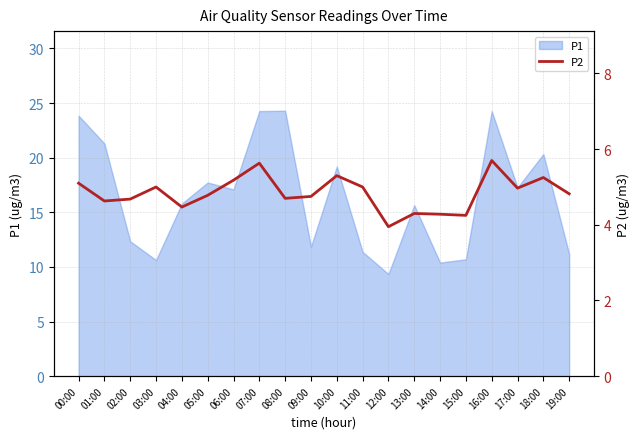

Which has a higher value, 08:00 or 07:00?

07:00